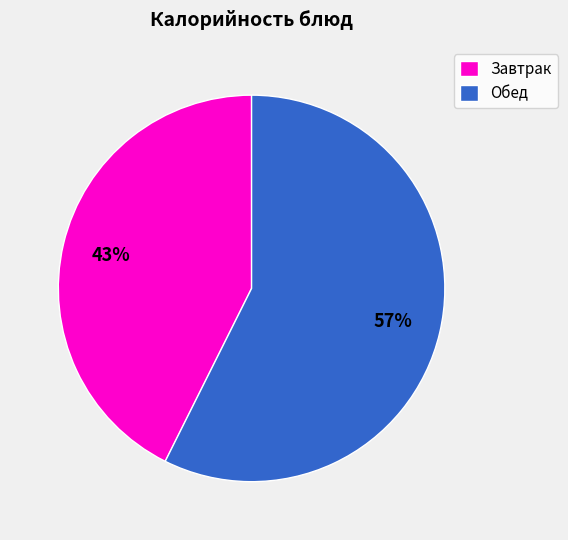

What is the largest slice in the pie chart?

Обед